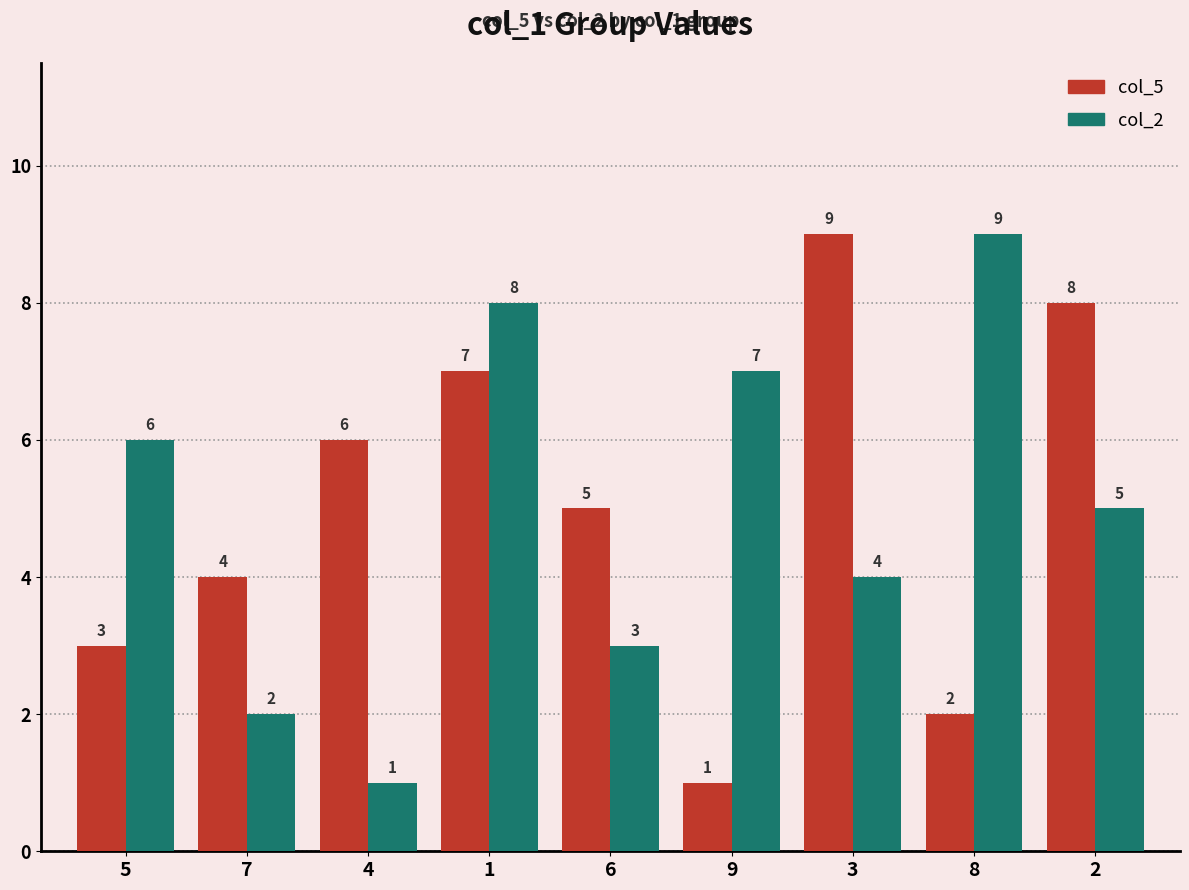

How many col_2 values are between 3 and 7?

5